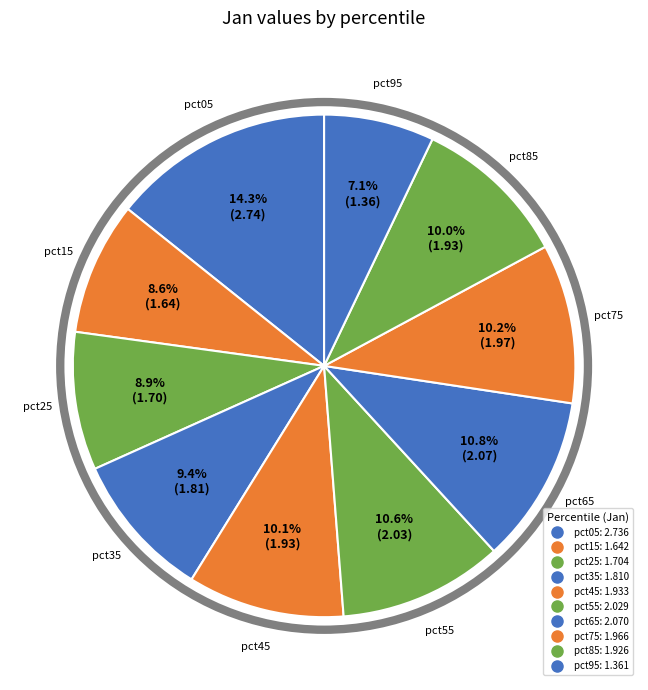

How many slices are in this pie chart?

10